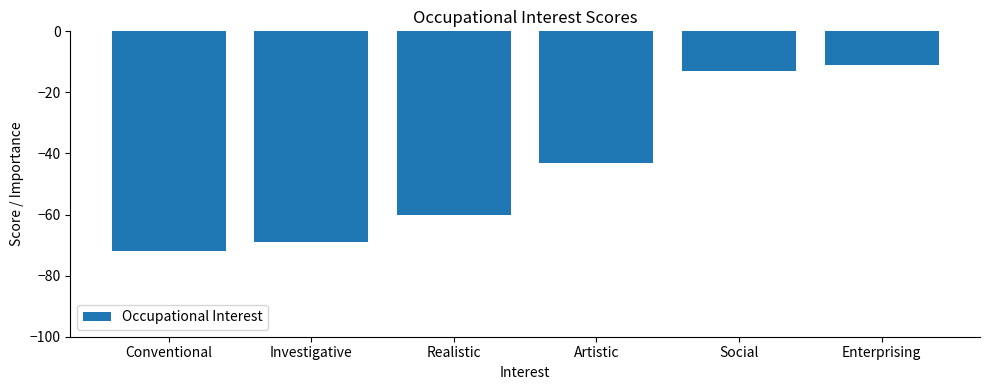

Are the bars horizontal?

No